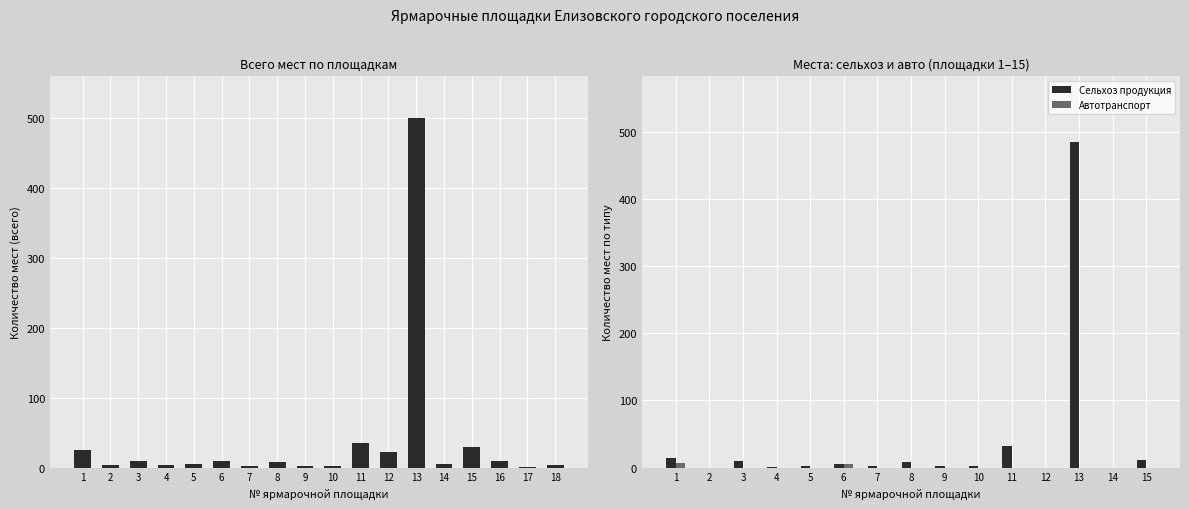

How many values in Agricultural Places are above zero?

12